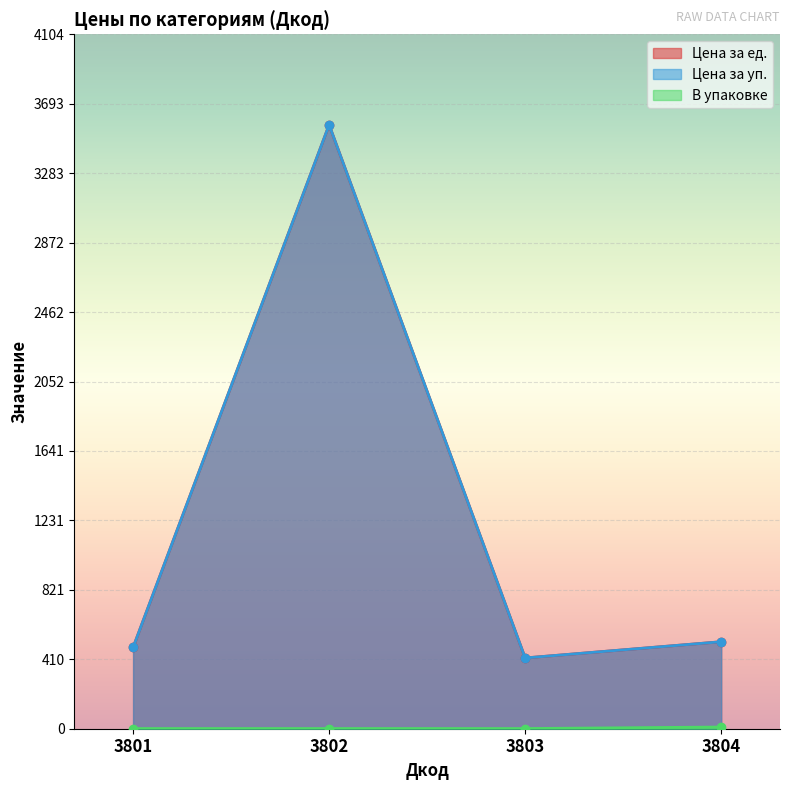

Which series has the largest range (max minus min)?

Цена за ед.